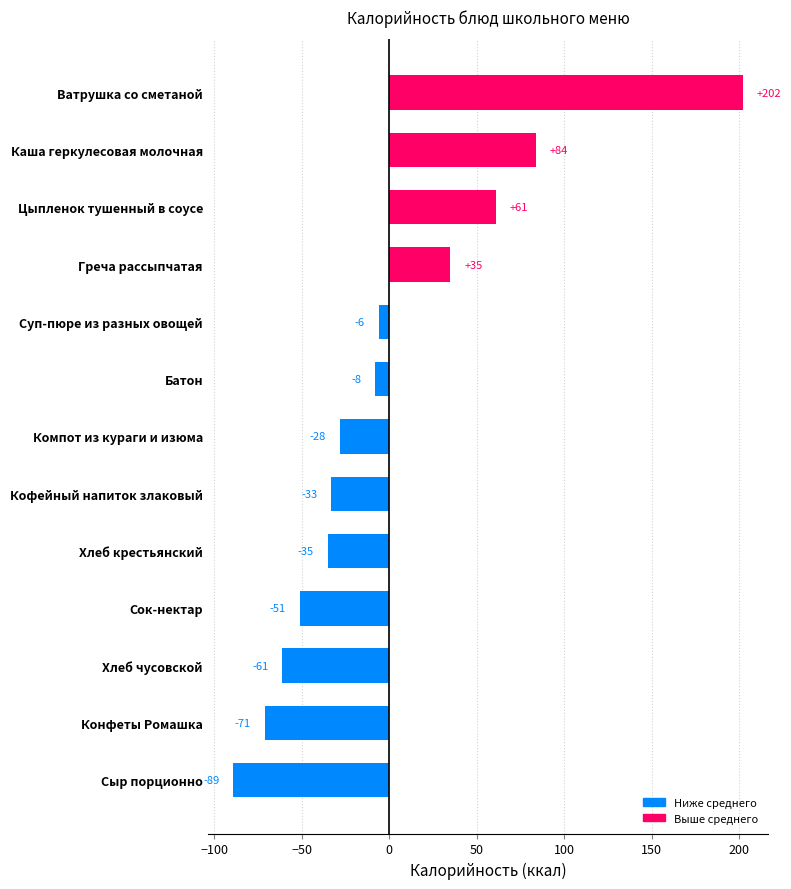

Where is the data nearest to the value 56?

Цыпленок тушенный в соусе